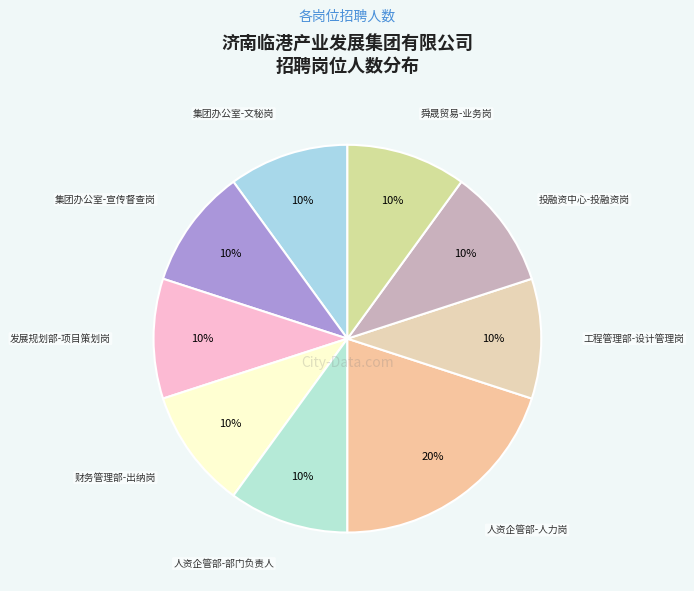

What percentage is the 集团办公室-文秘岗 slice, to the nearest percent?

10%